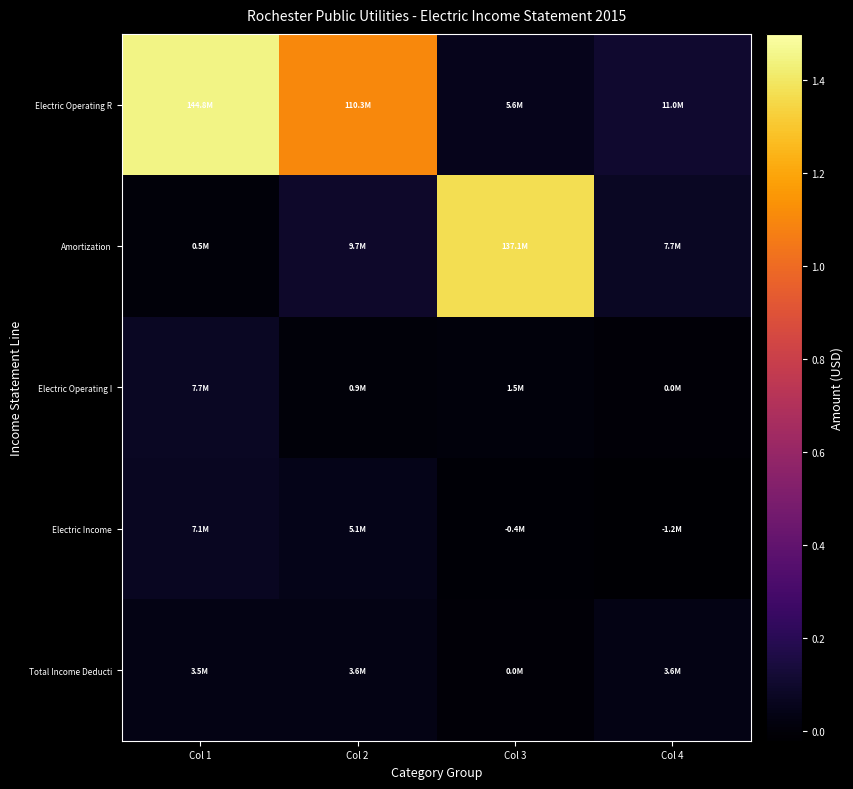

Rank the series by their maximum value, from highest to lowest.

Electric Operating R, Amortization, Electric Operating I, Electric Income, Total Income Deducti